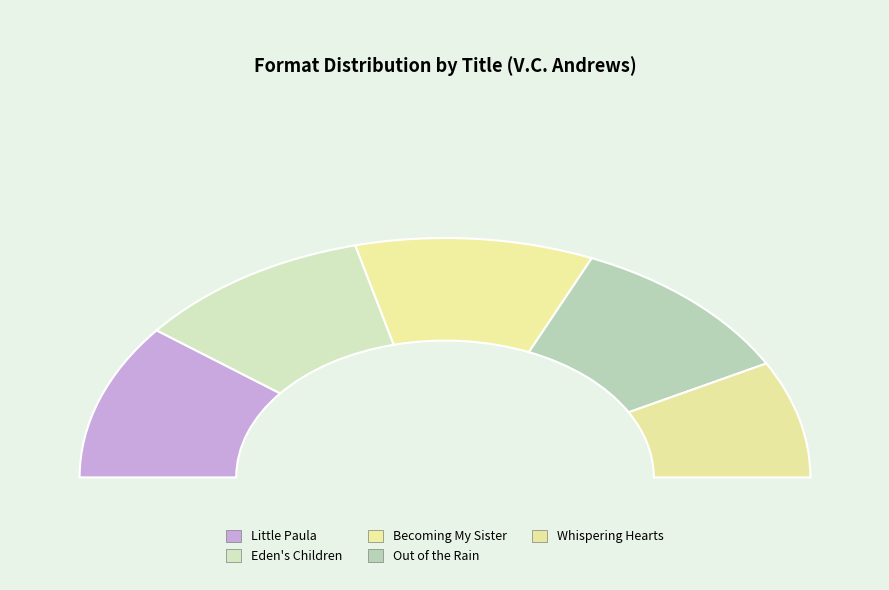

Combined, do Becoming My Sister and Out of the Rain account for over 50%?

No